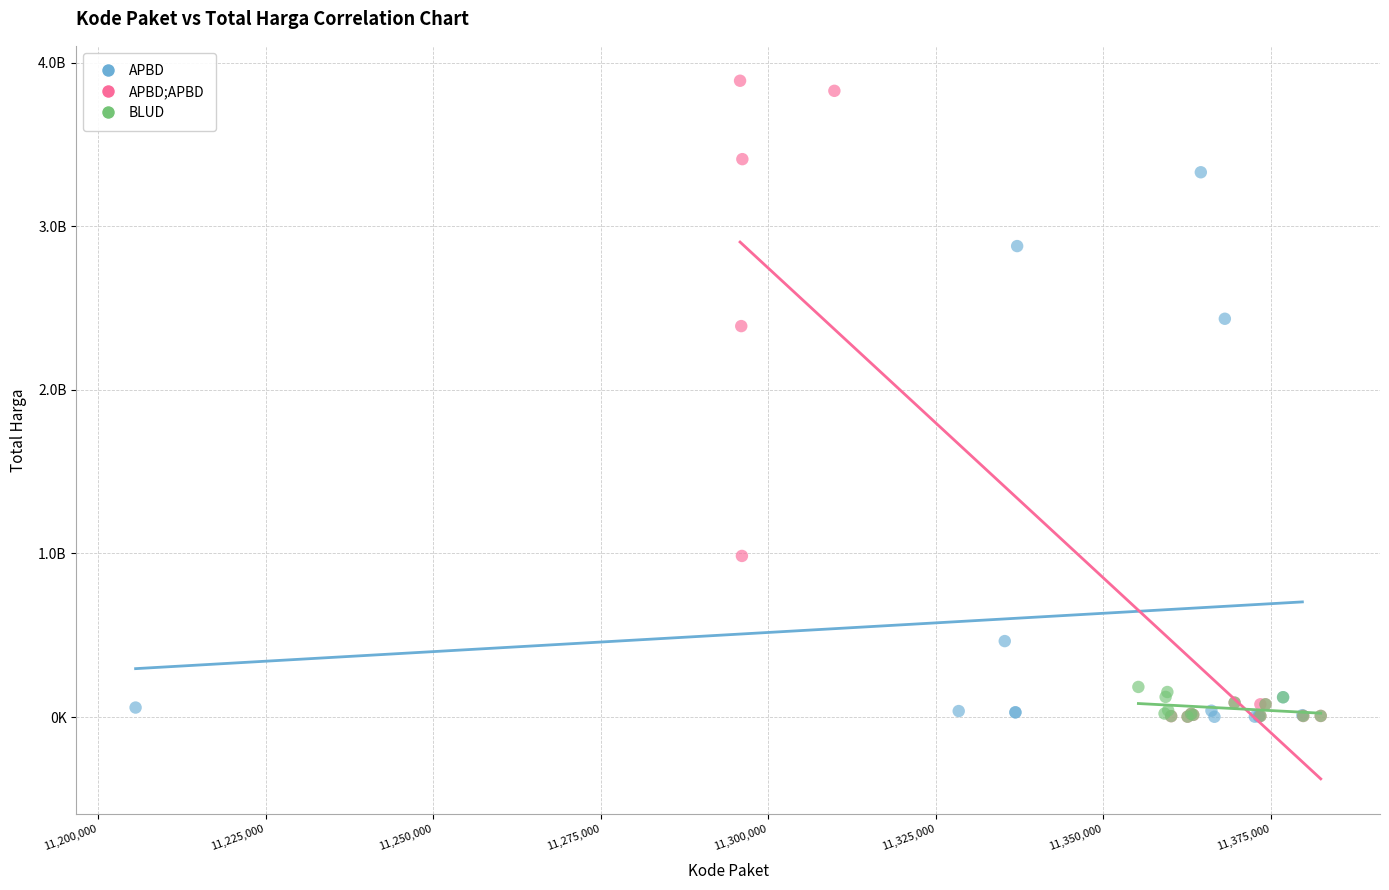

What are all the series names shown in the legend?

APBD, APBD;APBD, BLUD